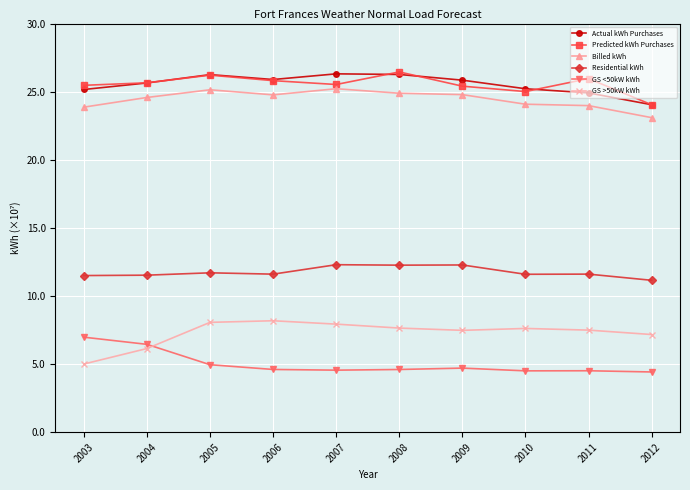

What is the highest value of the Residential kWh series?

12.3